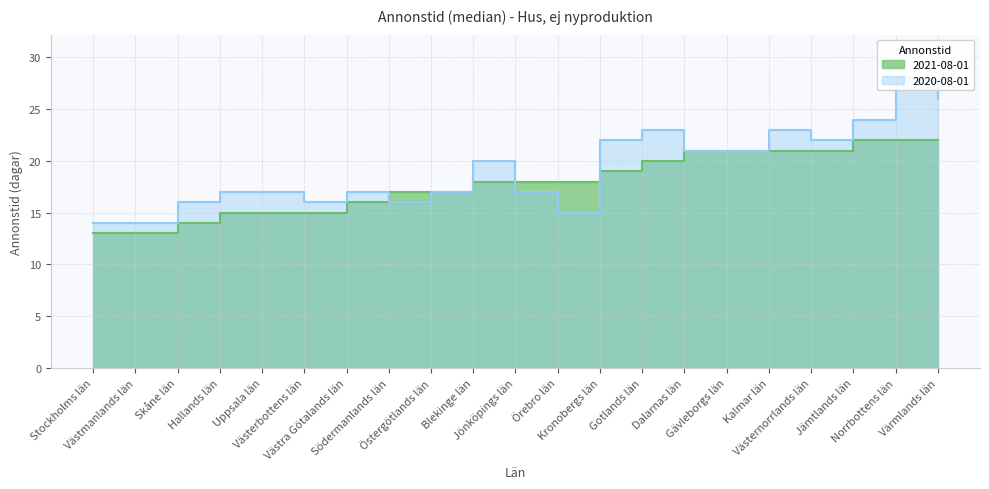

How many data points in 2021-08-01 are above 18?

9